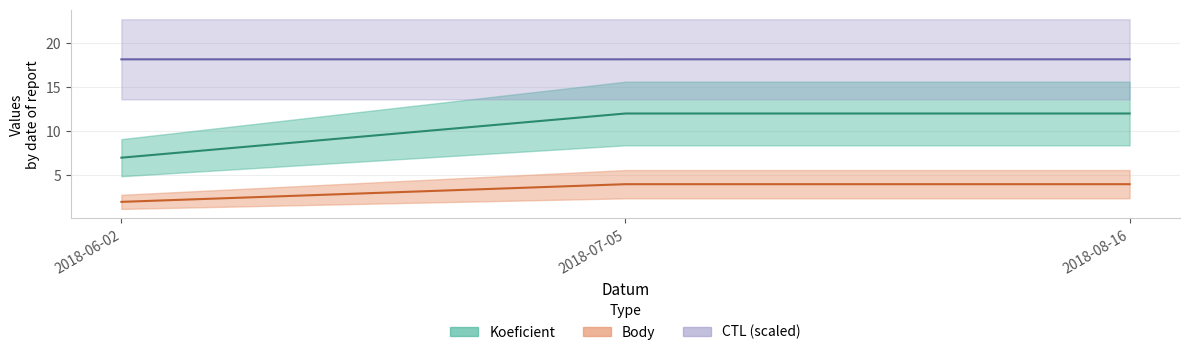

Does the chart display data point markers on the line(s)?

No